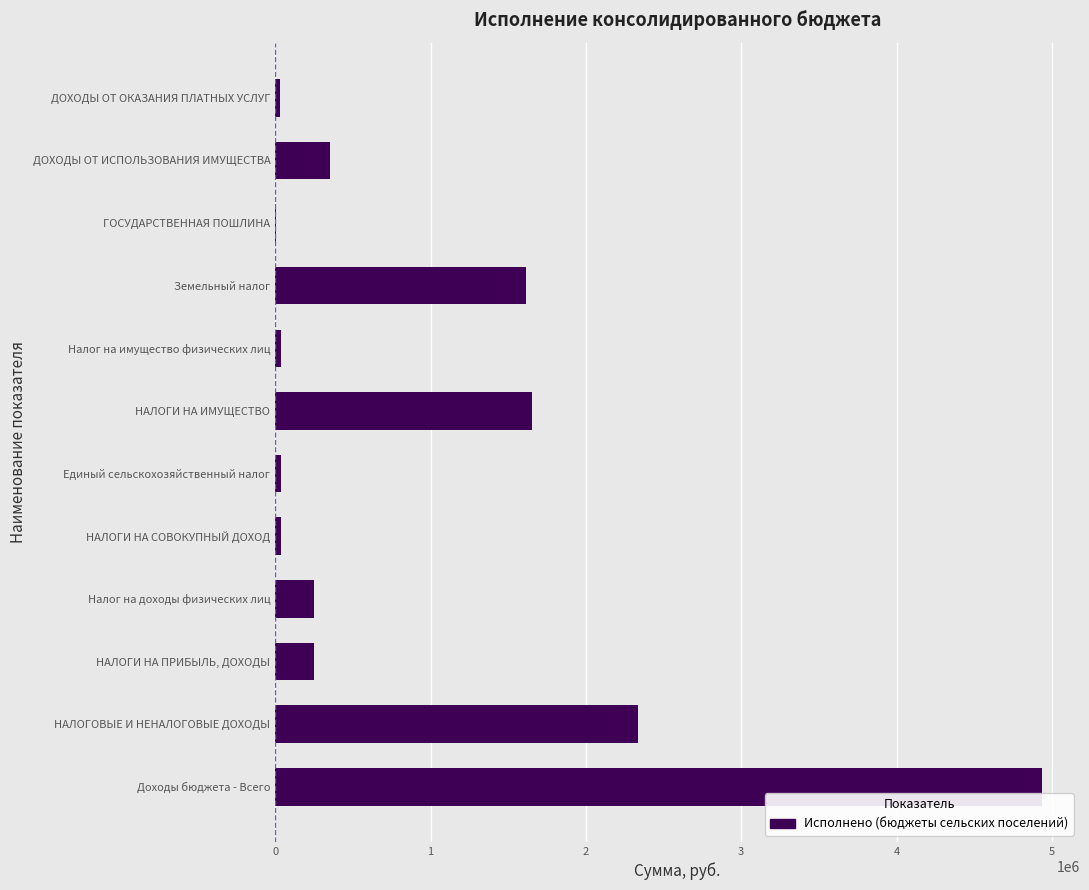

What is the ratio of the value at Земельный налог to the value at НАЛОГИ НА ПРИБЫЛЬ, ДОХОДЫ?

6.5